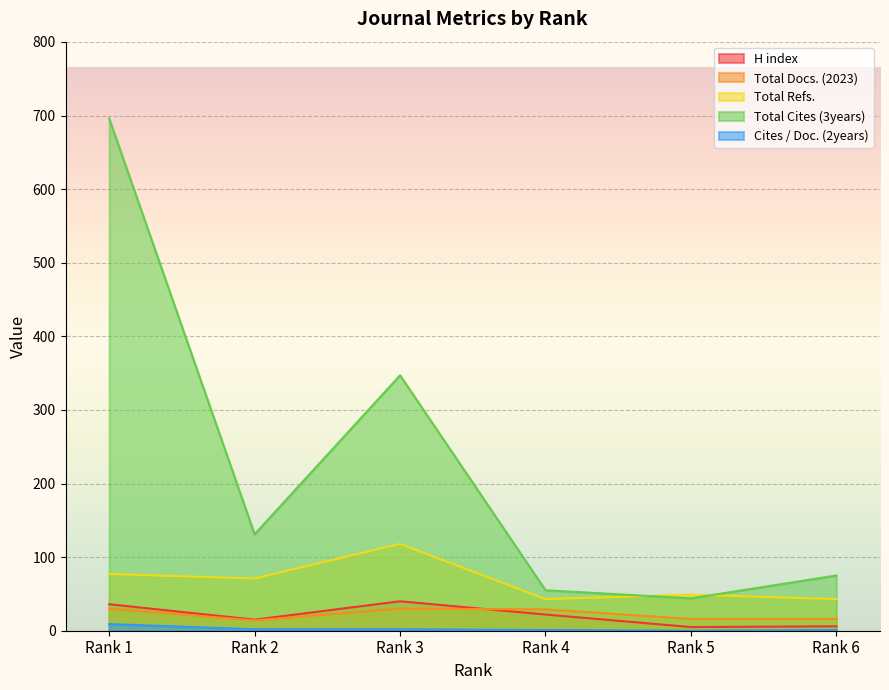

Where is Total Refs. nearest to the value 80?

Rank 1